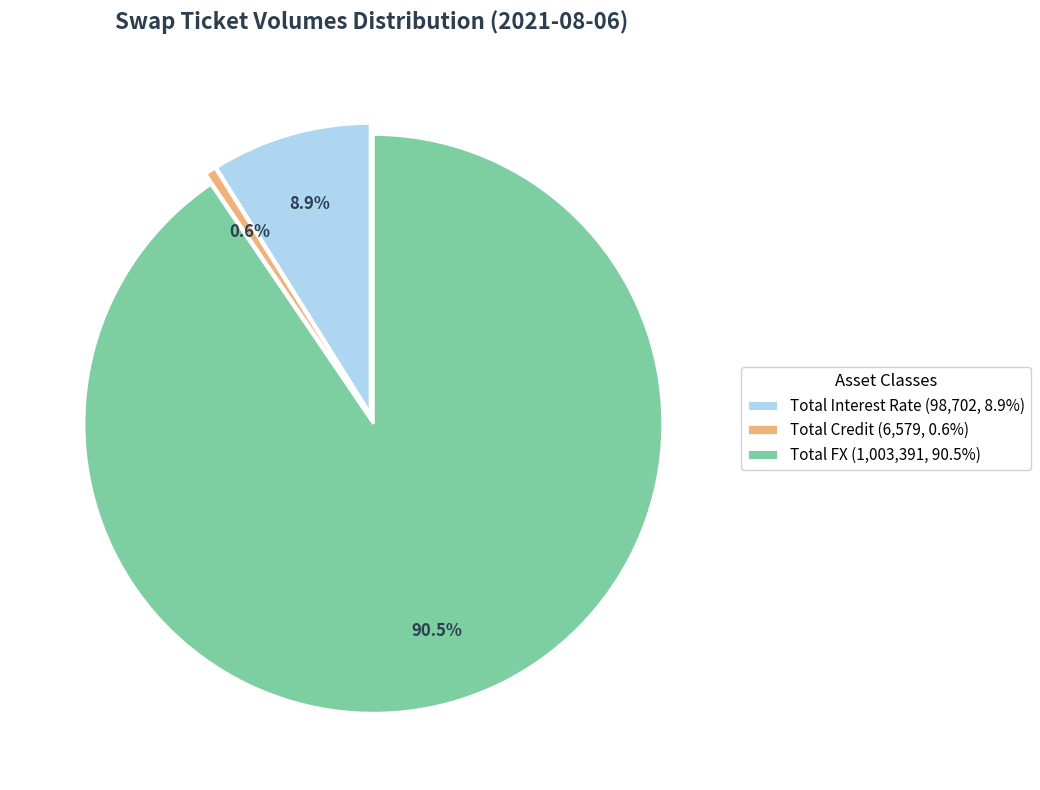

What is the largest slice in the pie chart?

Total FX